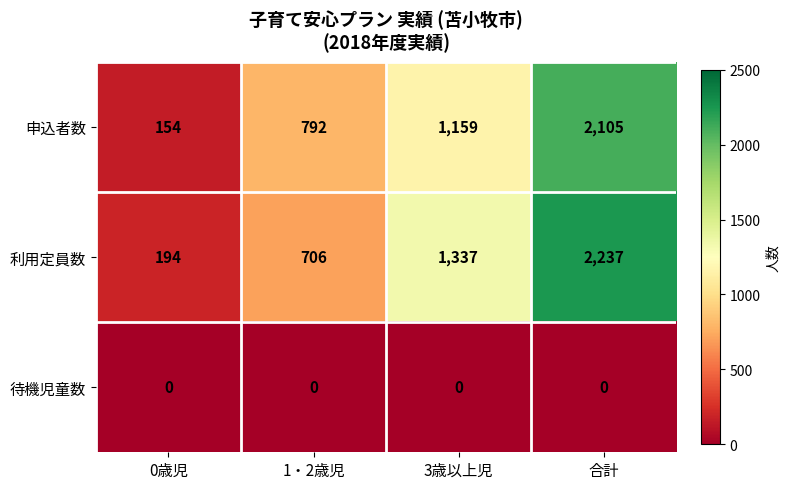

What is the difference between the highest and lowest values at 0歳児?

194